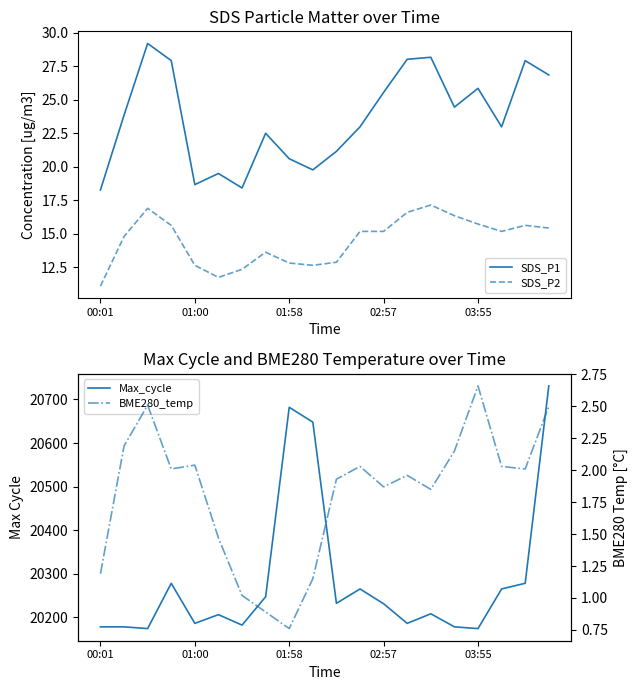

The SDS_P1 series shows 10.5 at 01:58. True or false?

False